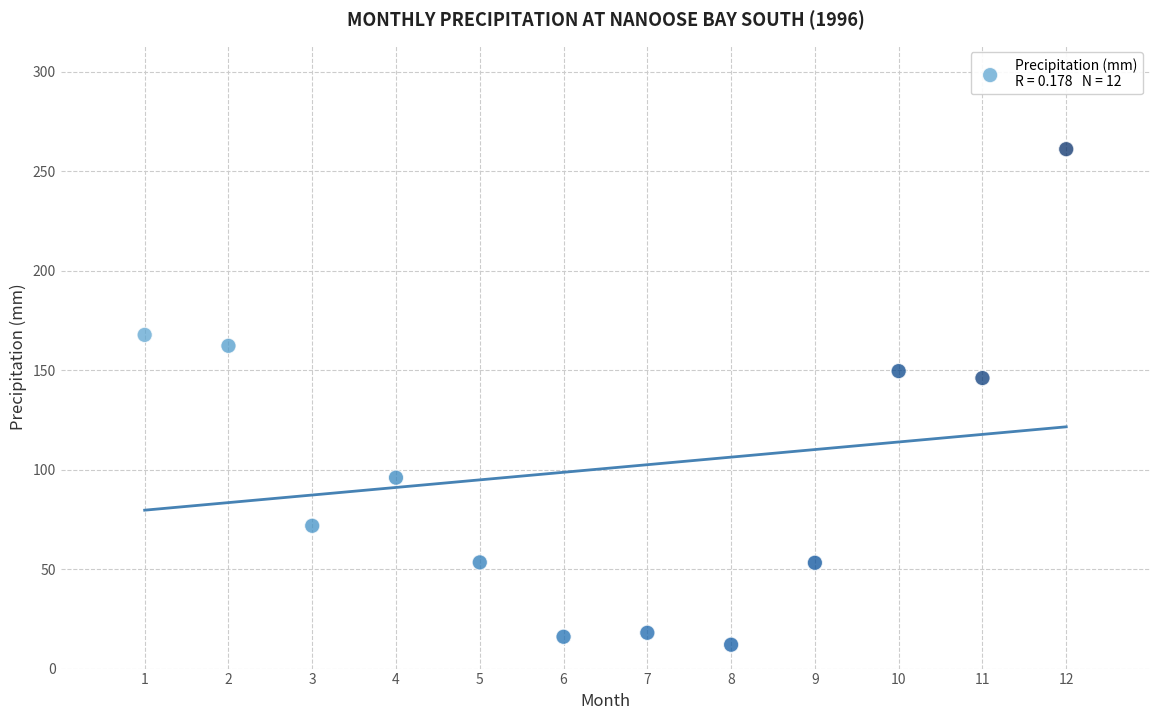

What is the average Y value?

100.6